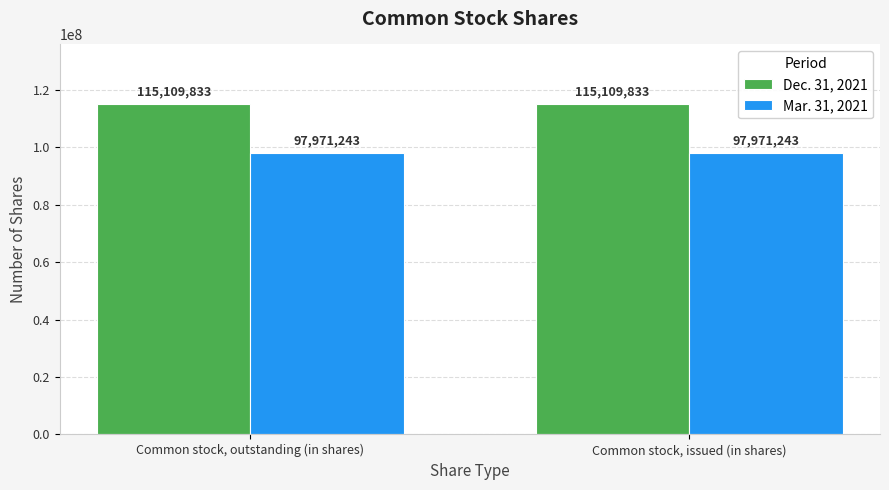

What are all the series names shown in the legend?

Dec. 31, 2021, Mar. 31, 2021